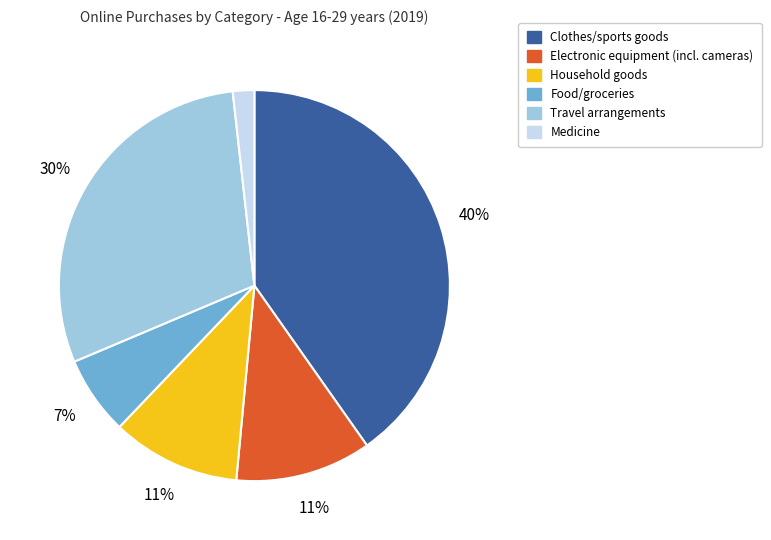

To the nearest percent, what portion does Electronic equipment (incl. cameras) represent?

11%